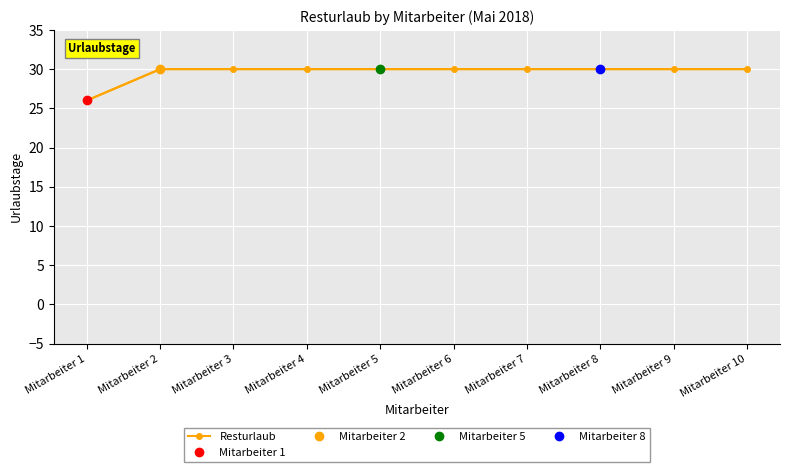

Reading left to right, list all the values displayed in this chart.

Mitarbeiter 1=26	Mitarbeiter 2=30	Mitarbeiter 3=30	Mitarbeiter 4=30	Mitarbeiter 5=30	Mitarbeiter 6=30	Mitarbeiter 7=30	Mitarbeiter 8=30	Mitarbeiter 9=30	Mitarbeiter 10=30